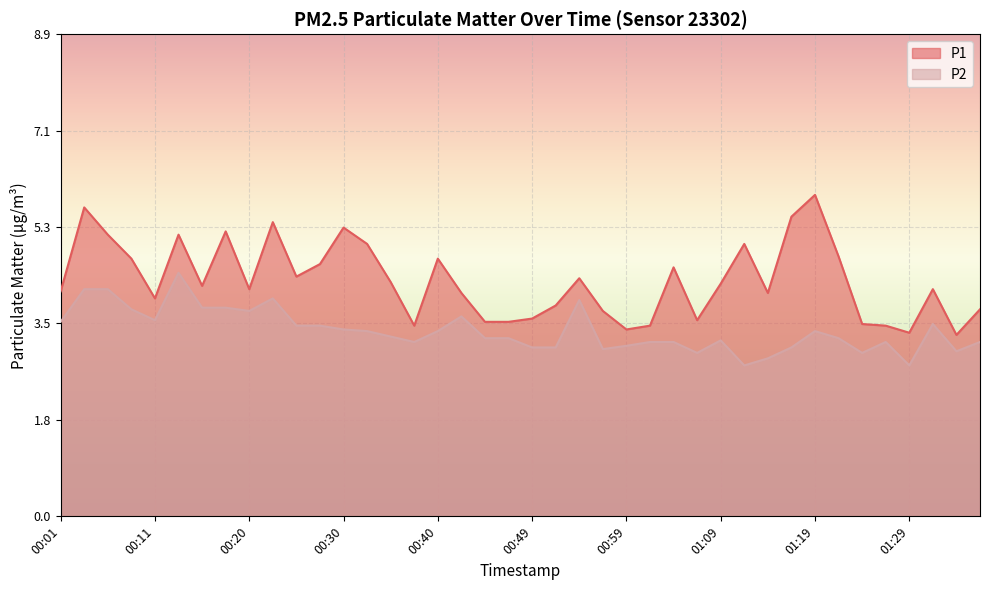

What is the smallest value displayed?

2.8